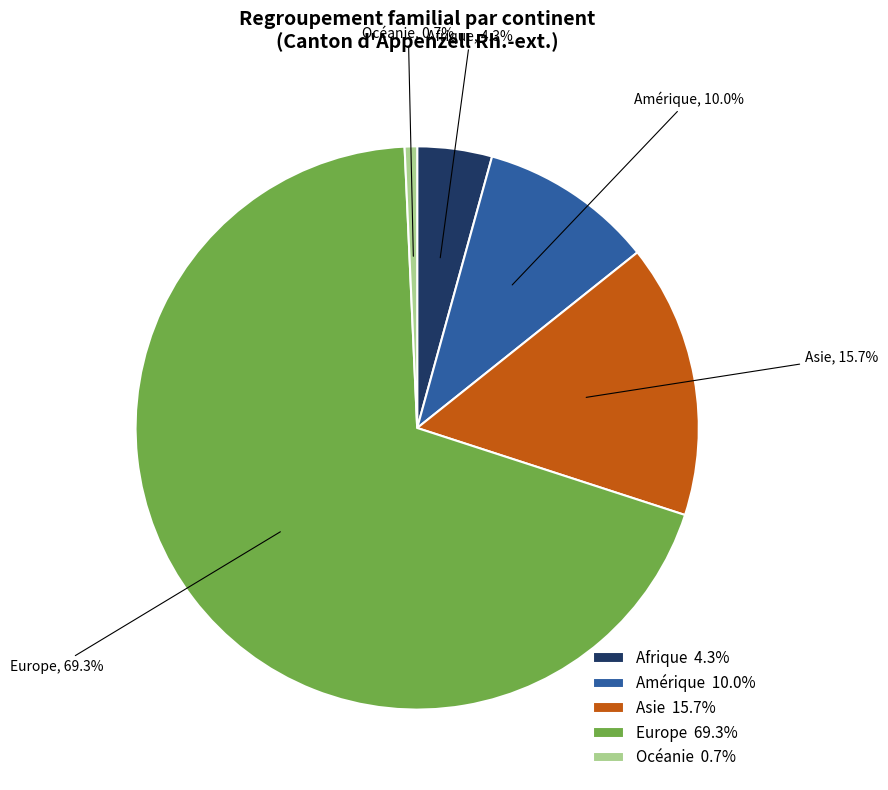

What is the smallest slice in the pie chart?

Océanie